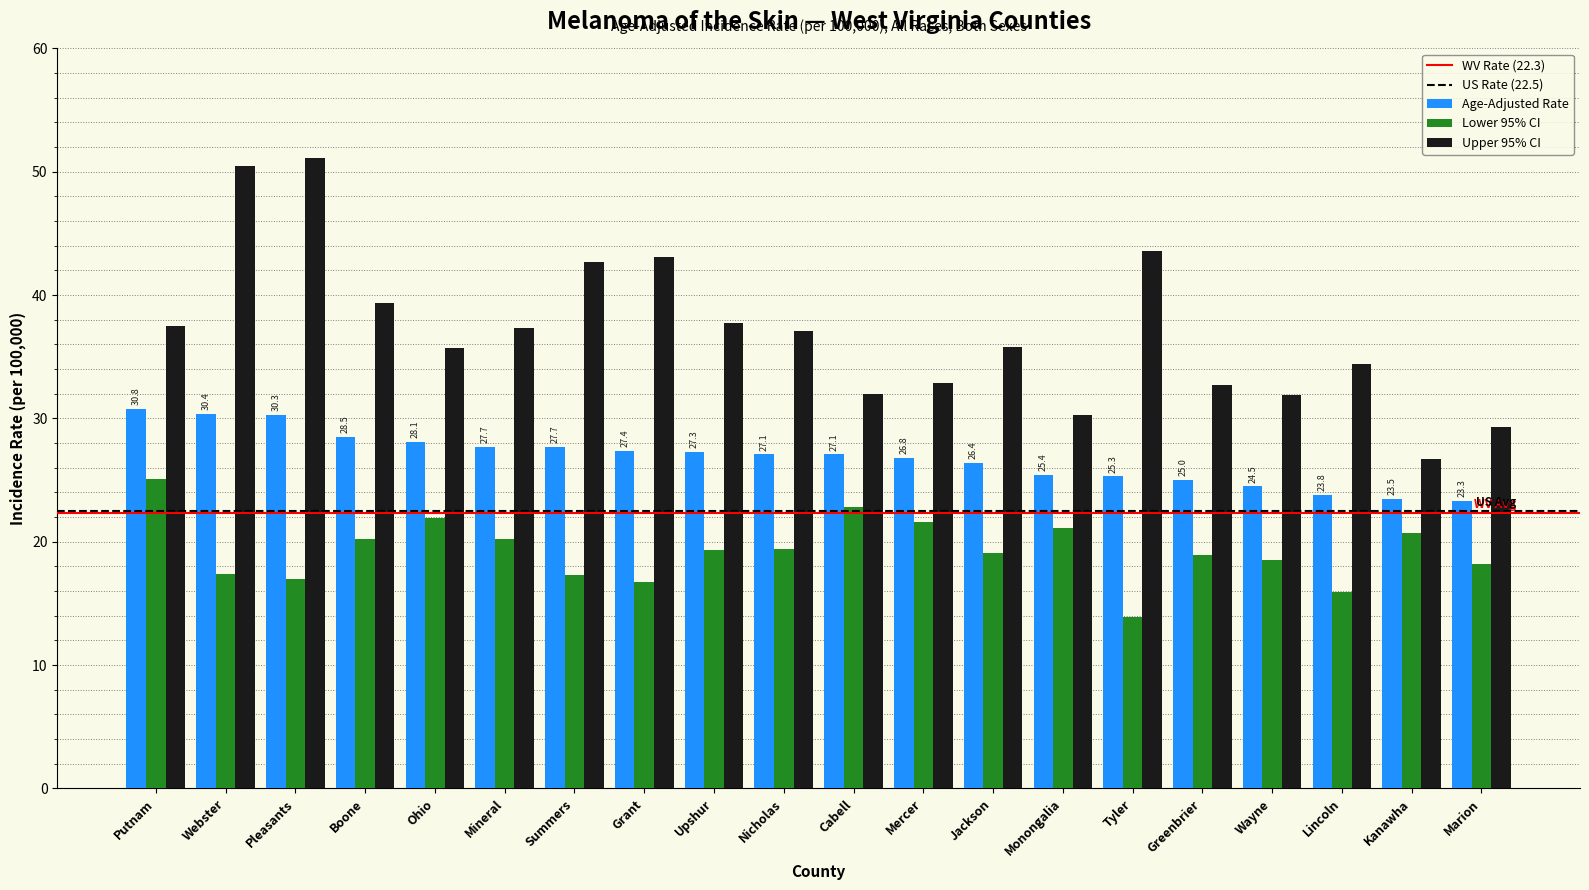

What is the total value across all series at Boone?

88.1